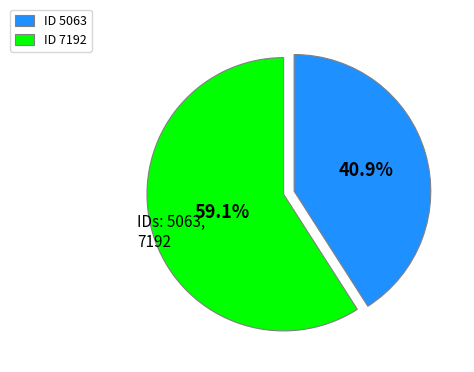

To the nearest percent, what is the average slice percentage?

50%